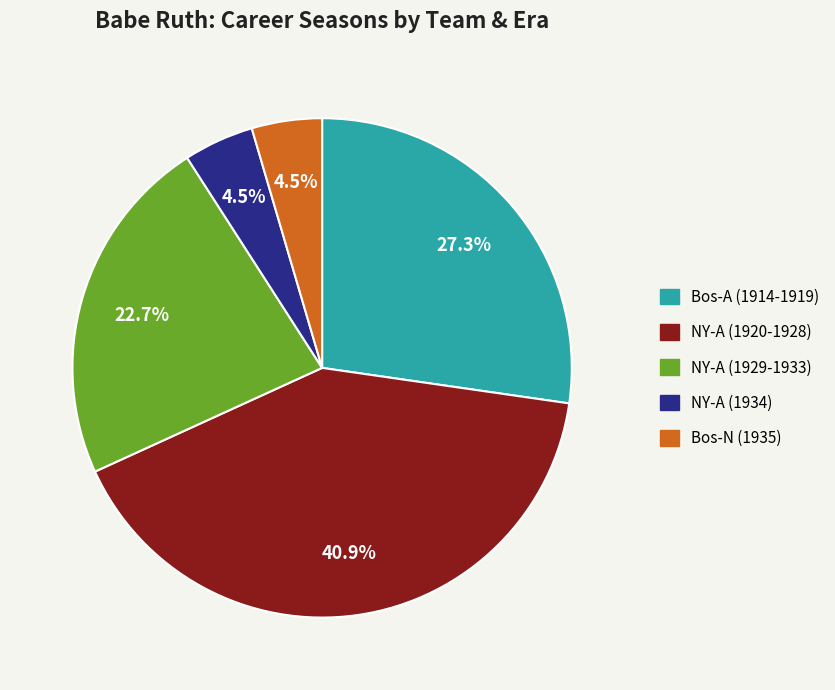

Which slice is the largest?

NY-A (1920-1928)